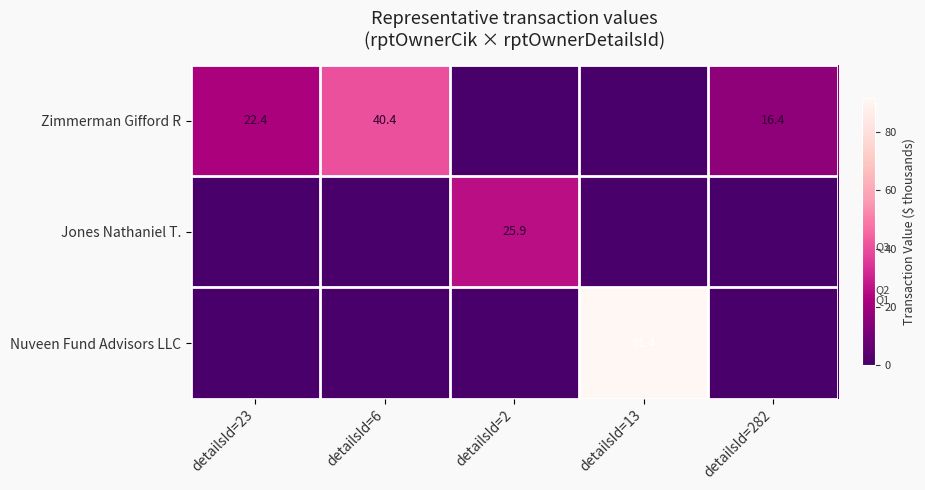

The value of Zimmerman Gifford R at detailsId=282 is 27.0. True or false?

False